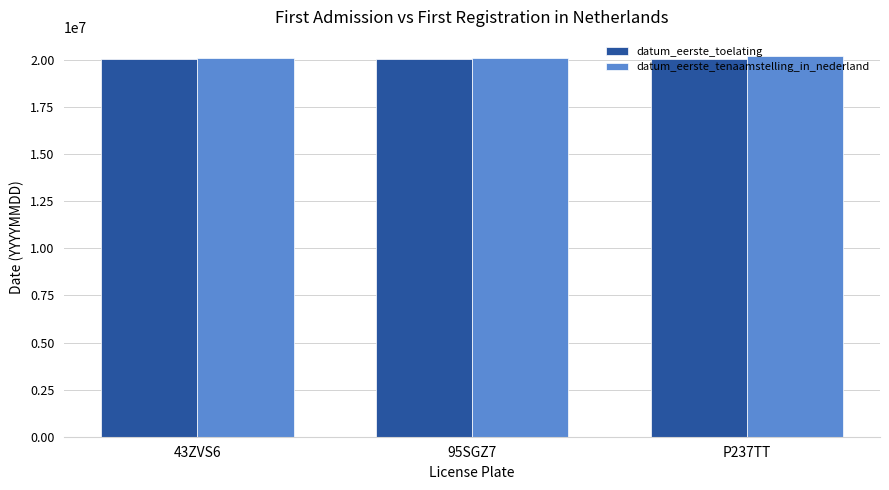

What is the maximum value for datum_eerste_tenaamstelling_in_nederland?

20220609